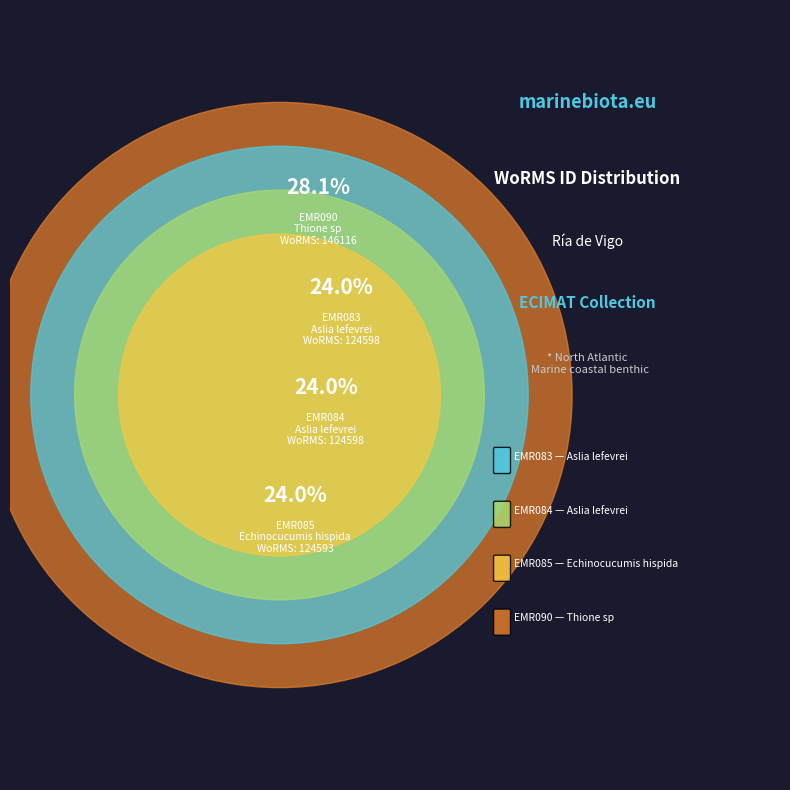

What is the ratio of the value at EMR090 to the value at EMR085?

1.2